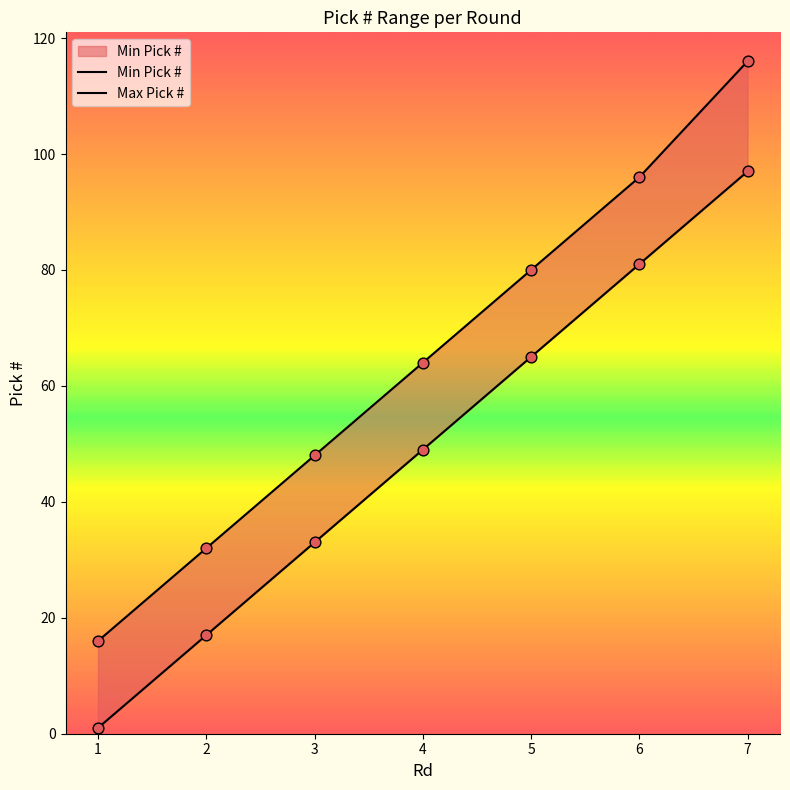

What is the total value across all series at 5?

145